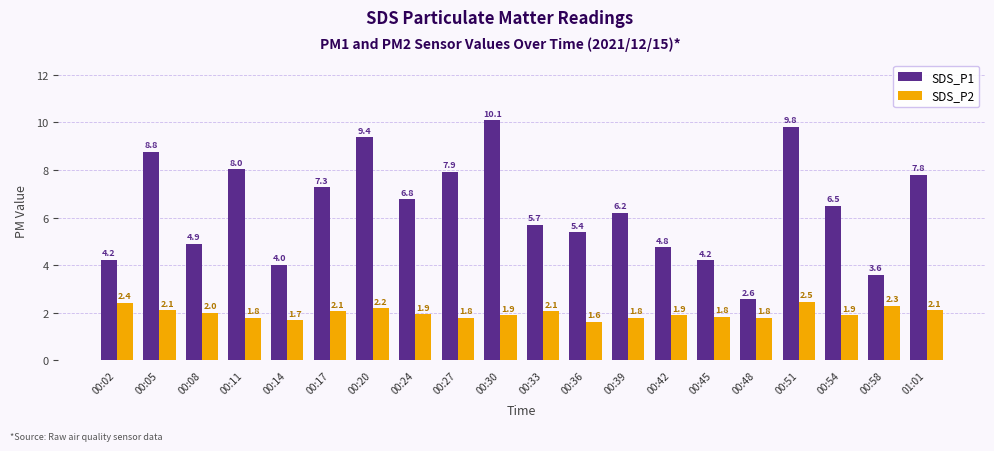

At how many categories does at least one series exceed 9?

3